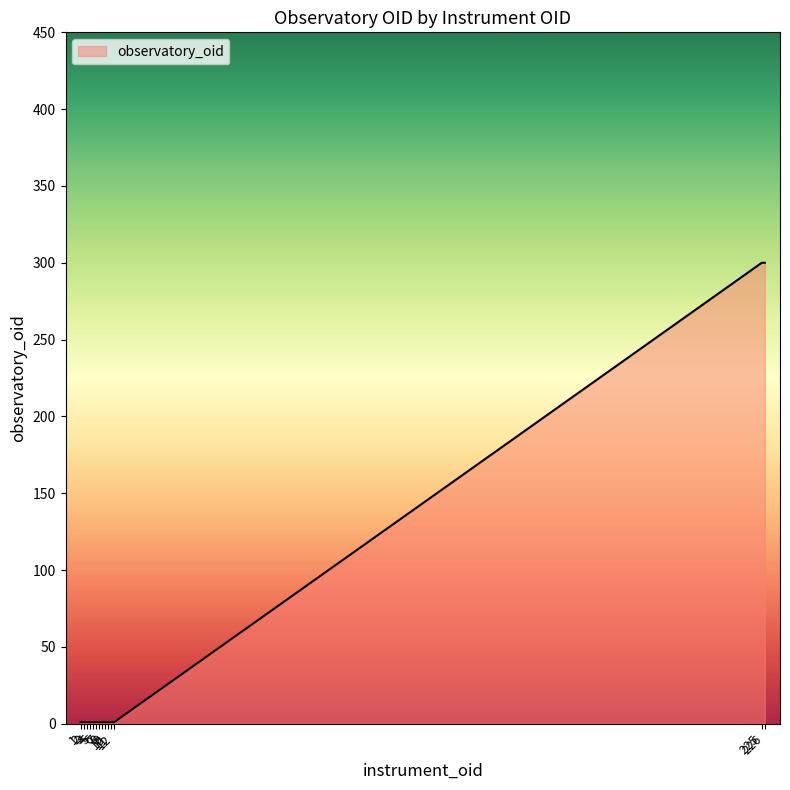

What is the difference between the maximum and minimum values?

299